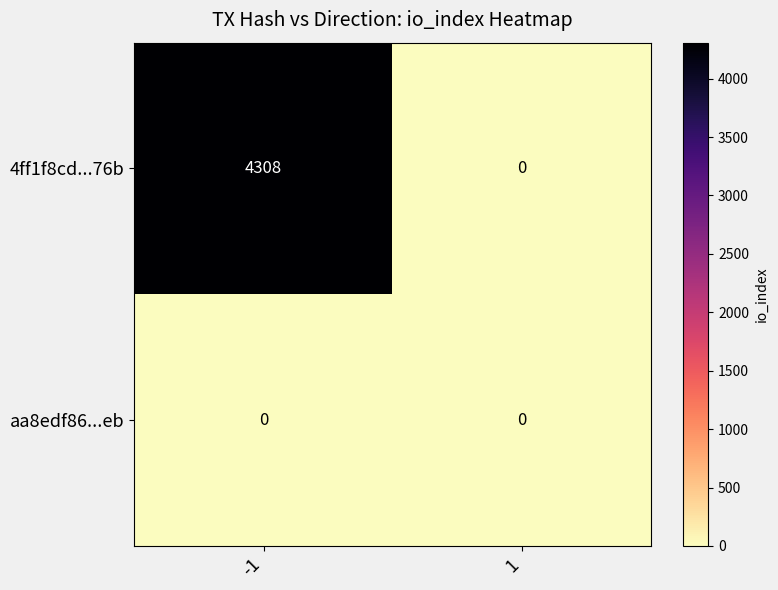

Reading left to right, list all the values displayed in this chart.

4ff1f8cd...76b: -1=4308	1=0
aa8edf86...eb: -1=0	1=0